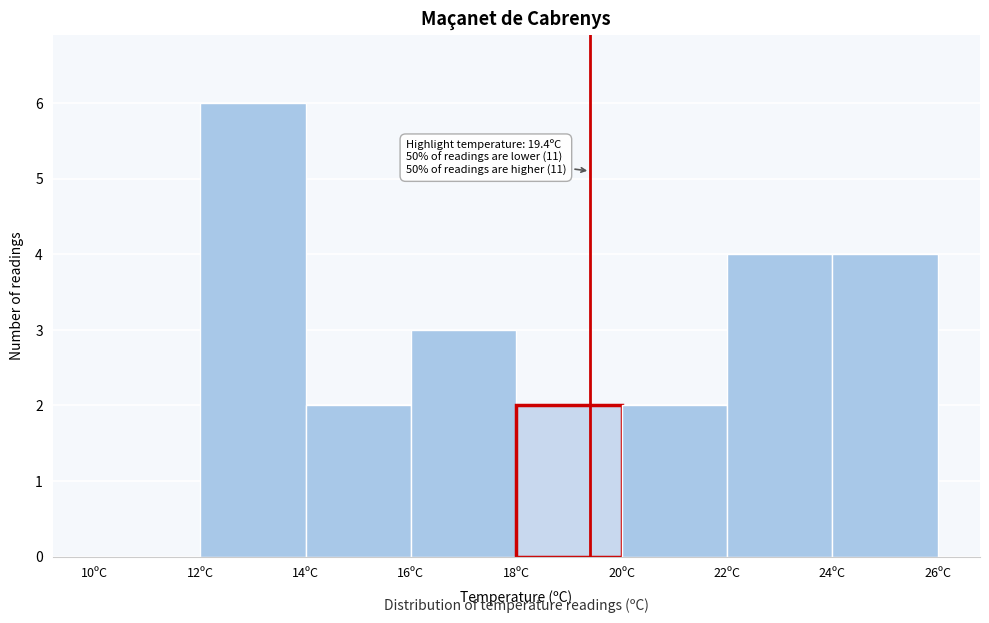

Which range on the x-axis has the tallest bar?

12 to 14